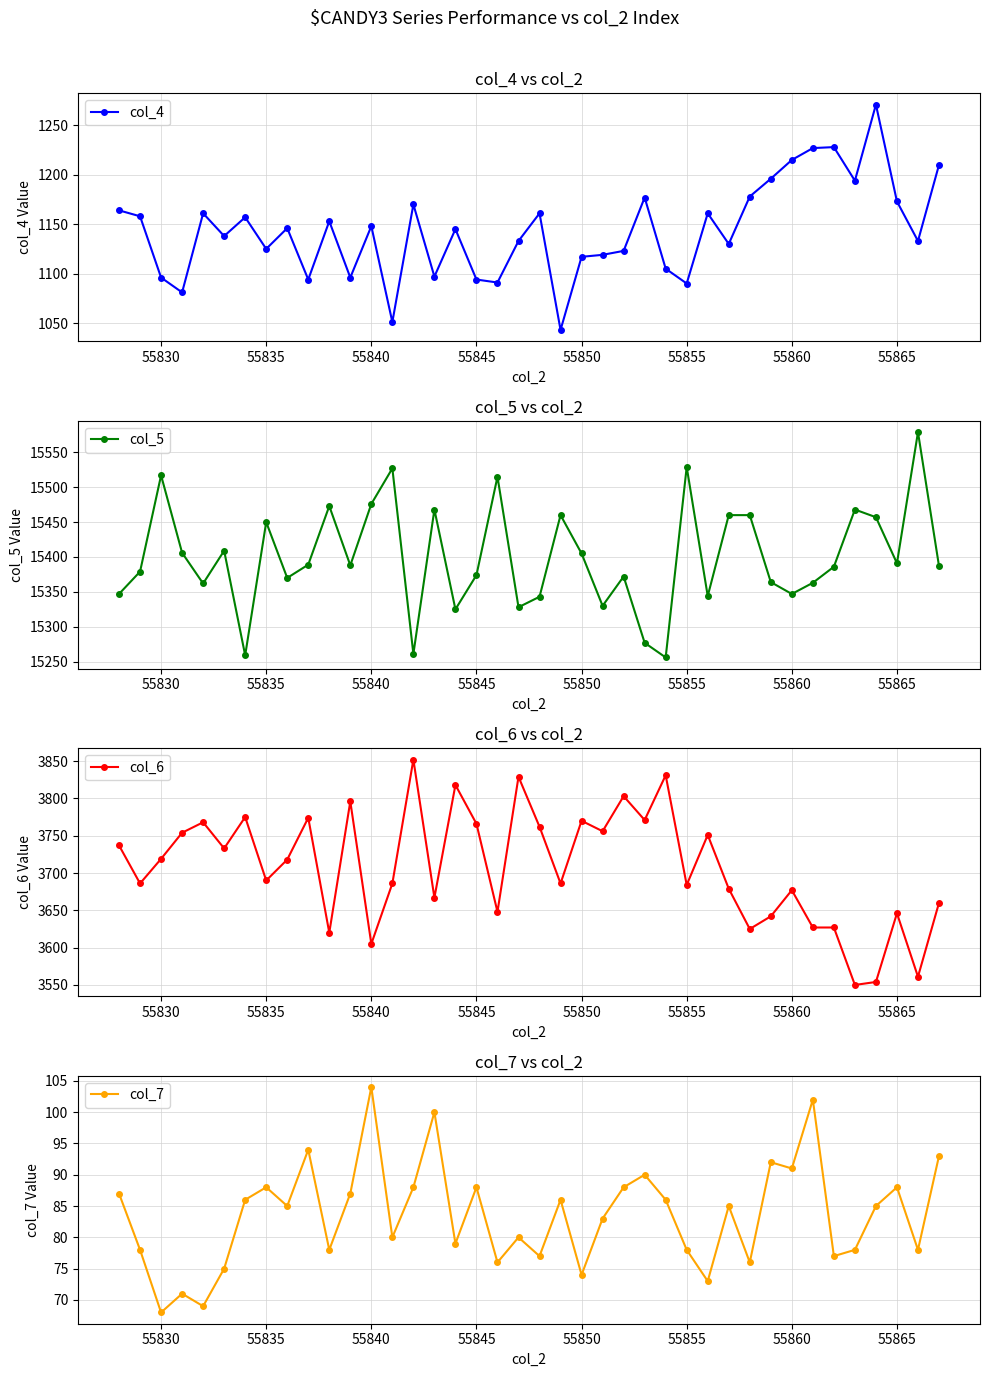

Reading left to right, list all the values displayed in this chart.

col_4: 1164	1158	1096	1081	1161	1138	1157	1125	1146	1094	1153	1096	1148	1051	1170	1097	1145	1094	1091	1133	1161	1043	1117	1119	1123	1177	1105	1090	1161	1130	1178	1196	1215	1227	1228	1194	1271	1173	1133	1210
col_5: 15347	15379	15517	15406	15362	15409	15259	15450	15370	15389	15473	15388	15476	15527	15261	15468	15325	15374	15515	15328	15343	15460	15405	15330	15372	15277	15256	15529	15344	15460	15460	15364	15347	15363	15386	15468	15457	15391	15579	15387
col_6: 3737	3686	3719	3754	3768	3733	3775	3690	3718	3774	3620	3796	3605	3686	3852	3667	3818	3766	3648	3829	3762	3686	3770	3756	3803	3771	3831	3684	3751	3679	3625	3642	3677	3627	3627	3550	3554	3646	3561	3660
col_7: 87	78	68	71	69	75	86	88	85	94	78	87	104	80	88	100	79	88	76	80	77	86	74	83	88	90	86	78	73	85	76	92	91	102	77	78	85	88	78	93